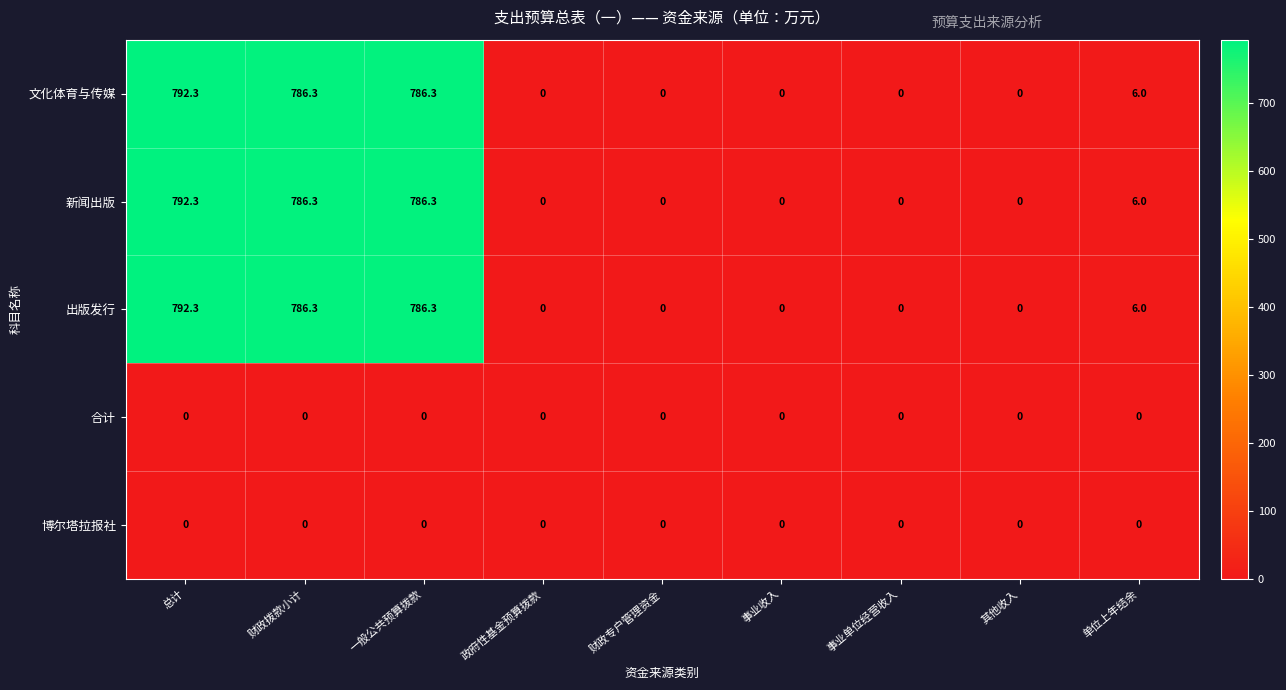

The 合计 series shows 0.0 at 财政专户管理资金. True or false?

True